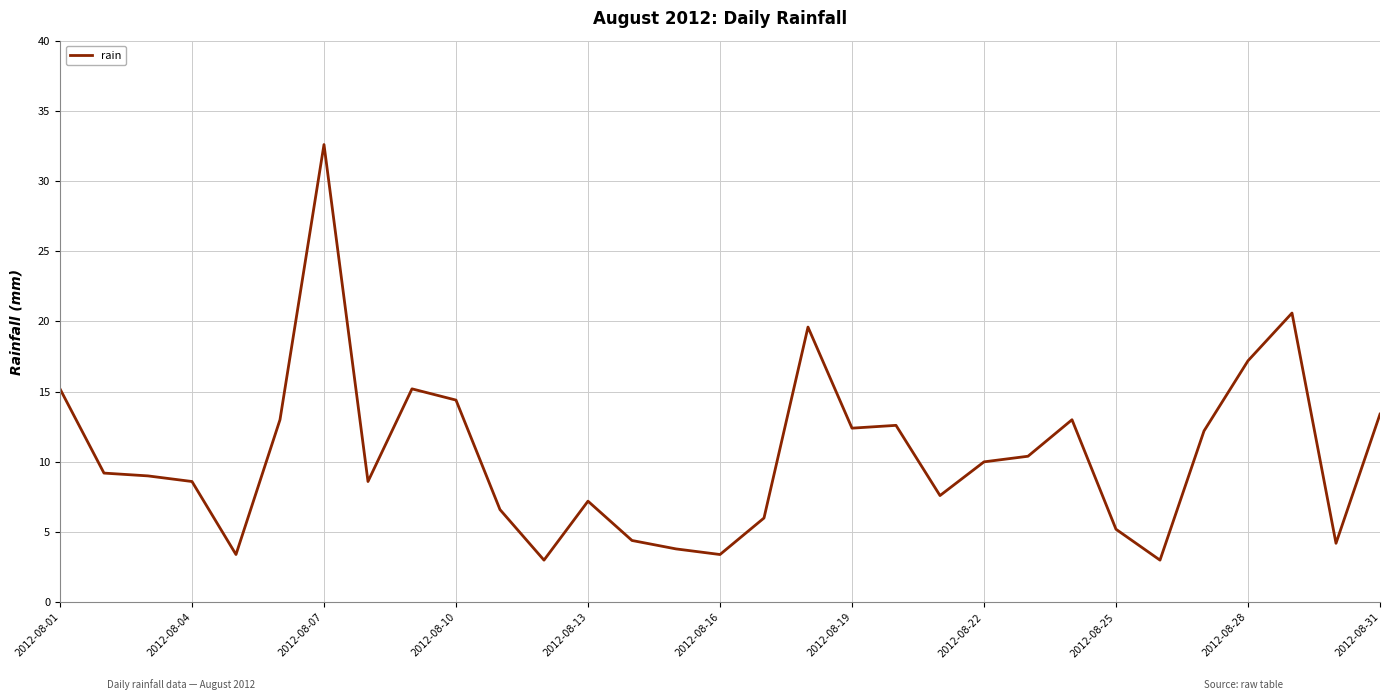

What is the minimum value shown in the chart?

3.0